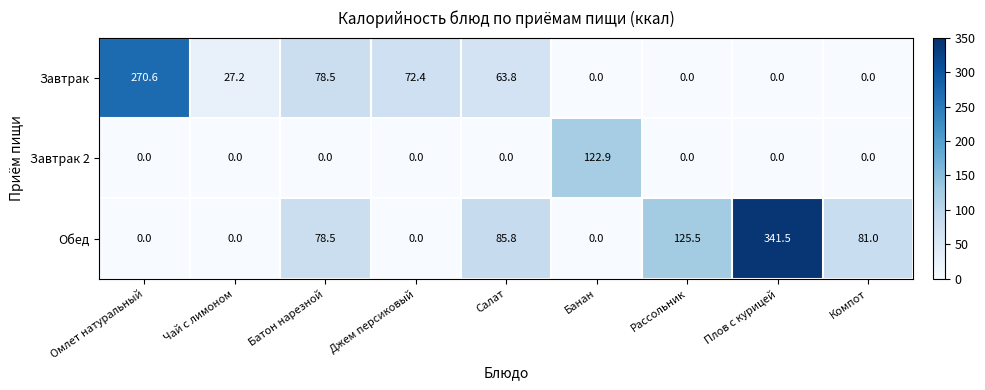

Is it true that Завтрак 2 equals 0.0 at Омлет натуральный?

True